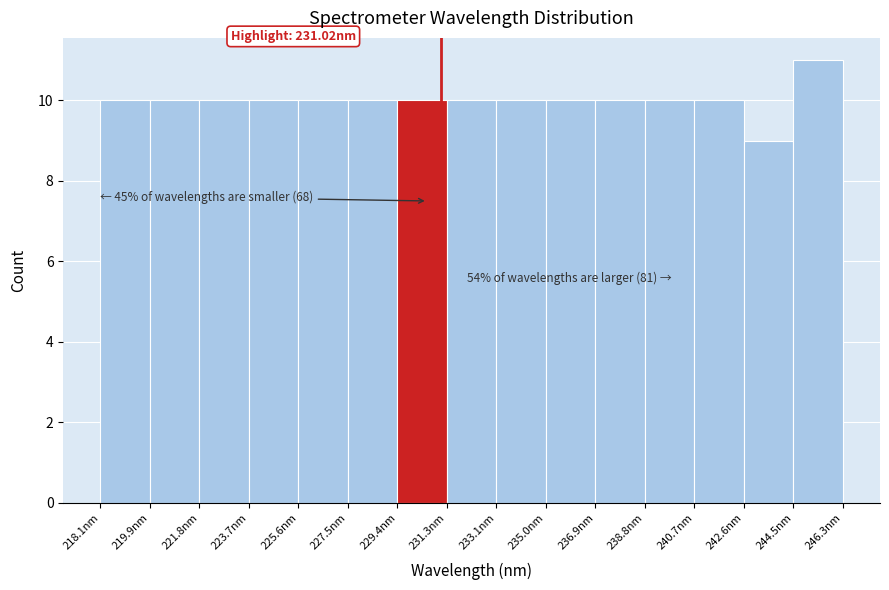

Over which range of the x-axis is the bar tallest?

244.4 to 246.4